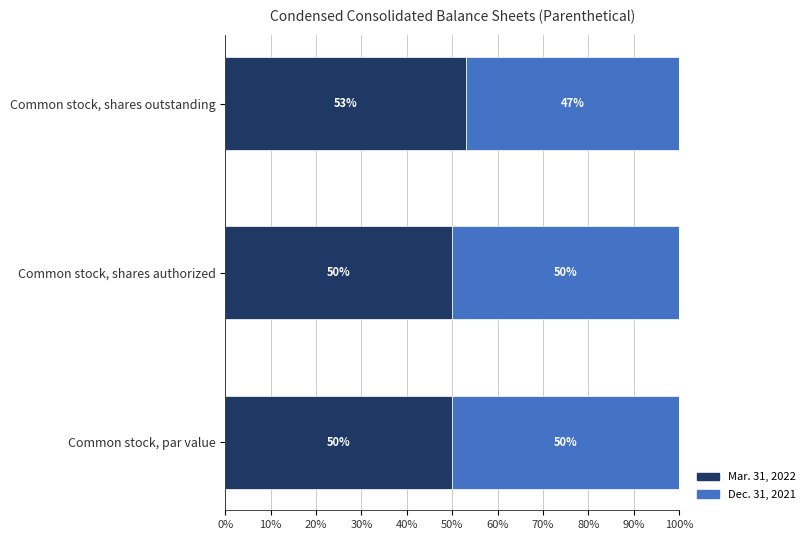

True or false: Mar. 31, 2022 has a value of 78.9 at Common stock, shares outstanding.

False